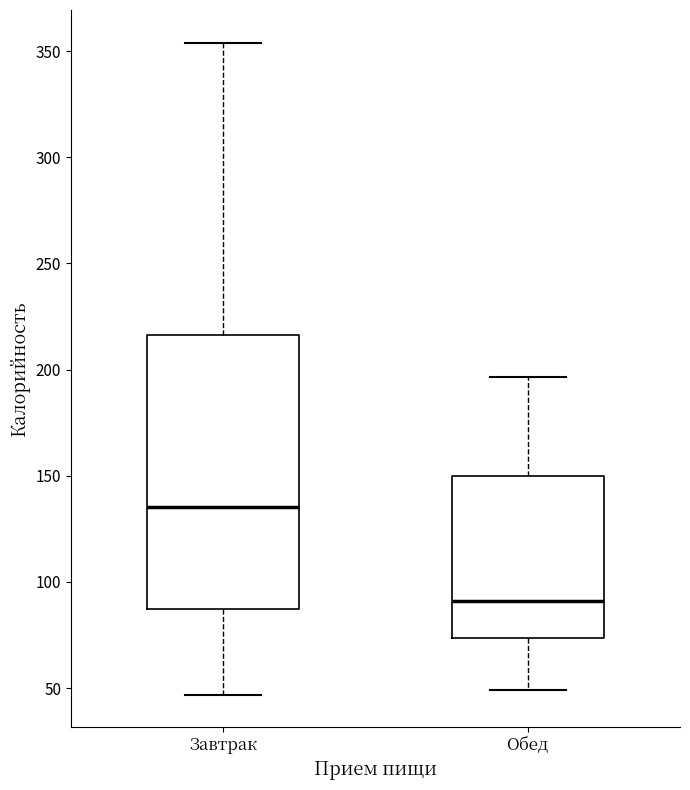

Which box has the lowest median line?

Обед